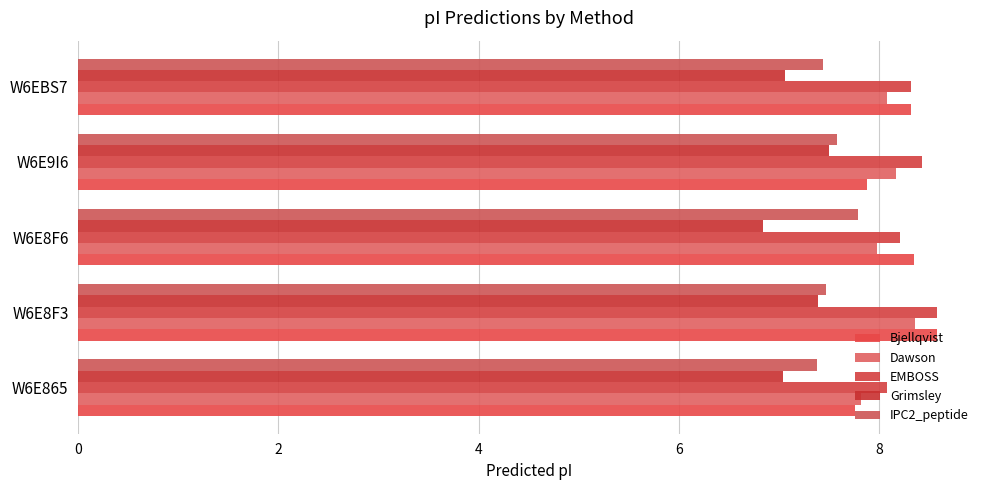

What are all the series names shown in the legend?

Bjellqvist, Dawson, EMBOSS, Grimsley, IPC2_peptide